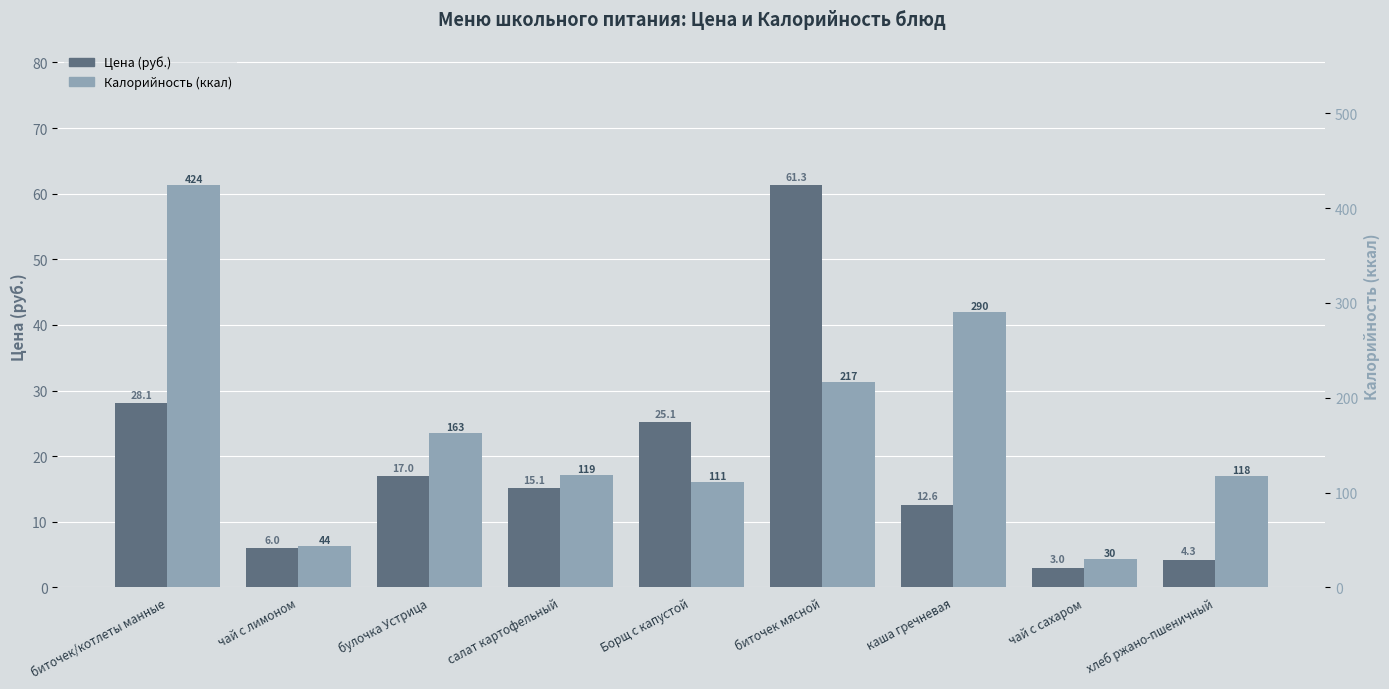

Reading right to left, list all the values displayed in this chart.

Цена (руб.): хлеб ржано-пшеничный=4.3	чай с сахаром=3.0	каша гречневая=12.6	биточек мясной=61.3	Борщ с капустой=25.1	салат картофельный=15.1	булочка Устрица=17.0	чай с лимоном=6.0	биточек/котлеты манные=28.1
Калорийность (ккал): хлеб ржано-пшеничный=118.0	чай с сахаром=30.0	каша гречневая=290.0	биточек мясной=217.0	Борщ с капустой=111.0	салат картофельный=119.0	булочка Устрица=163.0	чай с лимоном=44.0	биточек/котлеты манные=424.0